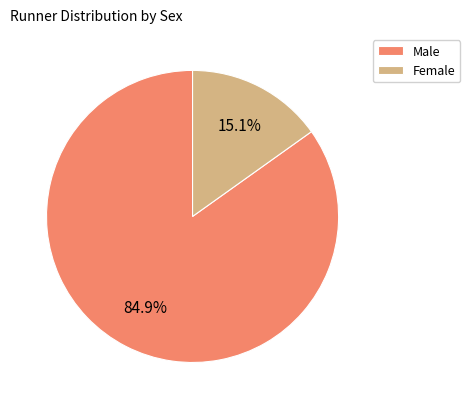

Approximately how many times larger is the value at Male compared to Female?

5.6